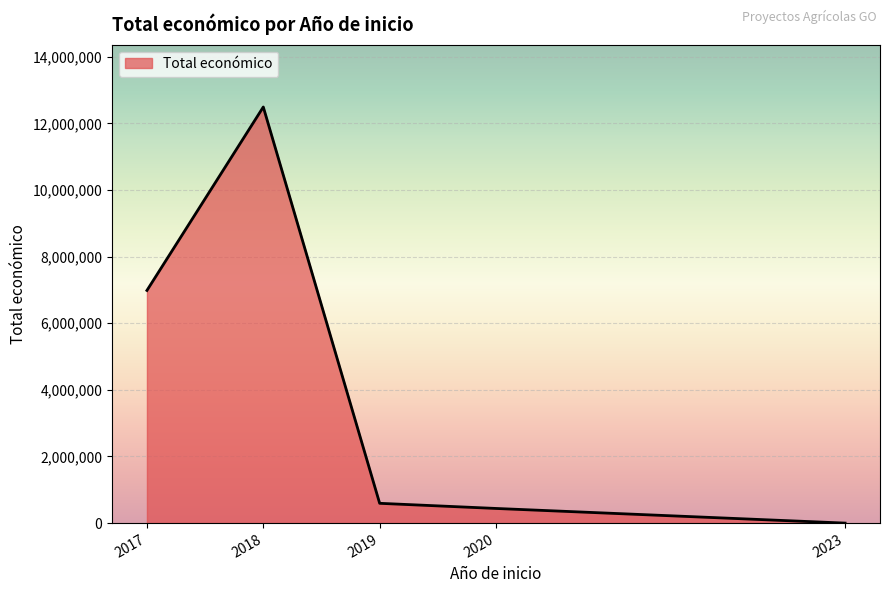

Count the number of categories in the chart.

5